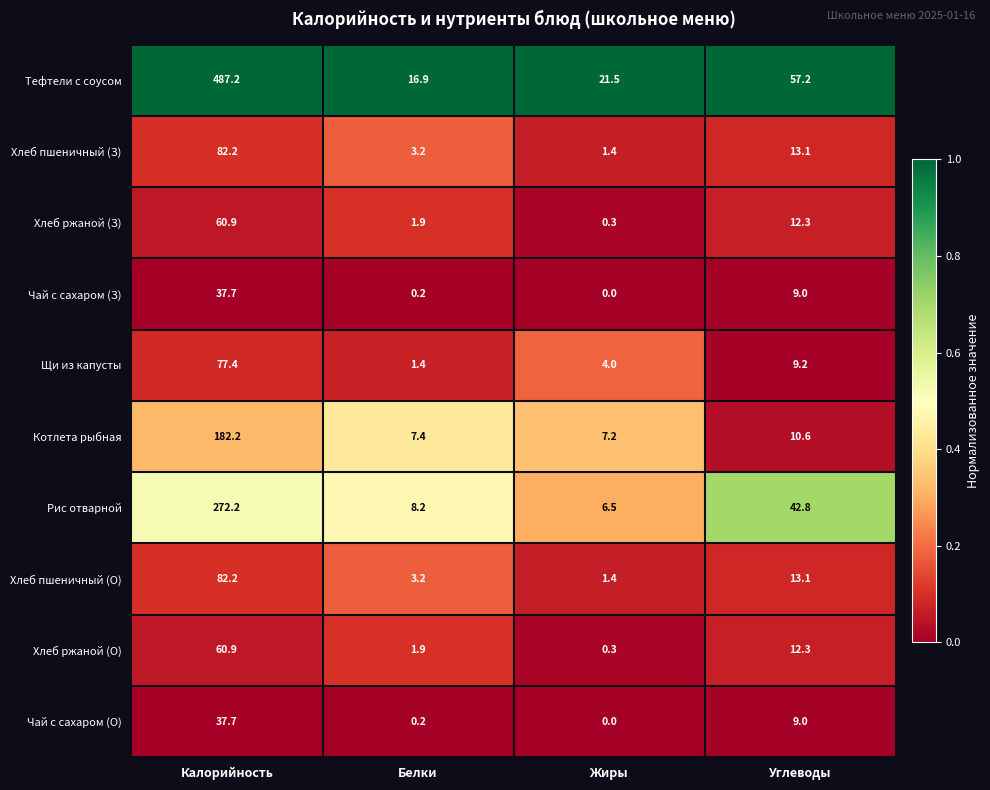

True or false: Хлеб ржаной (З) has a value of 7.9 at Углеводы.

False